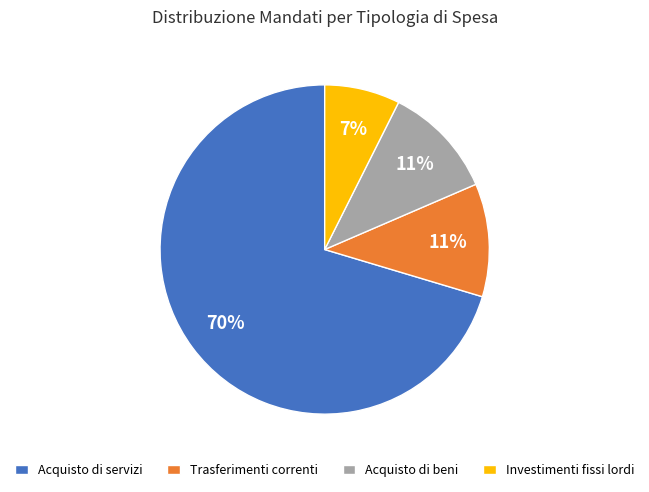

How many slices are in this pie chart?

4